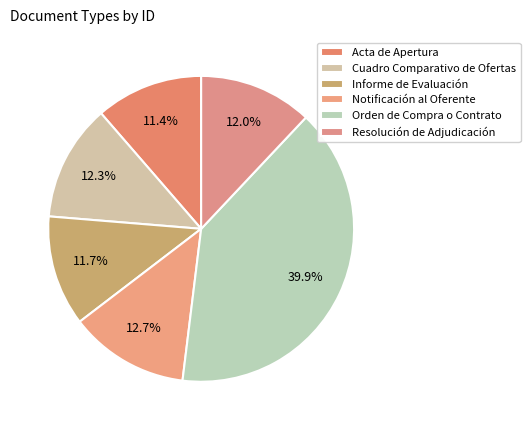

Between Notificación al Oferente and Acta de Apertura, which is larger?

Notificación al Oferente